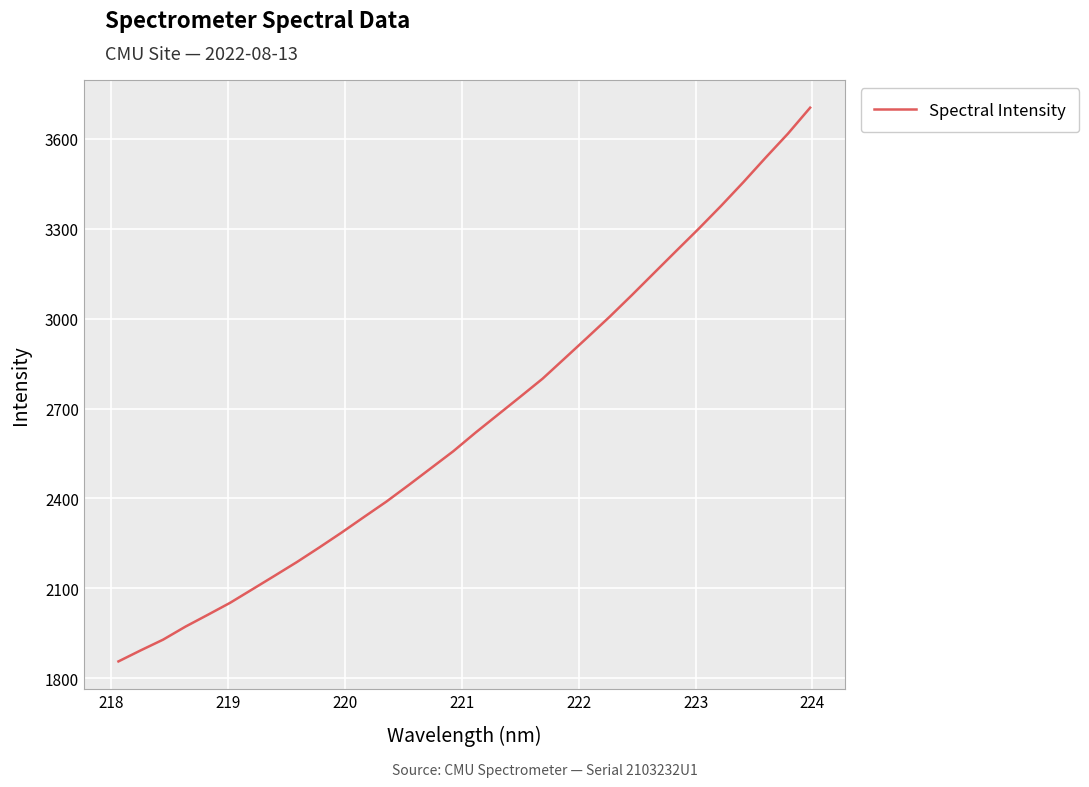

What is the difference between the maximum and minimum values?

1847.7